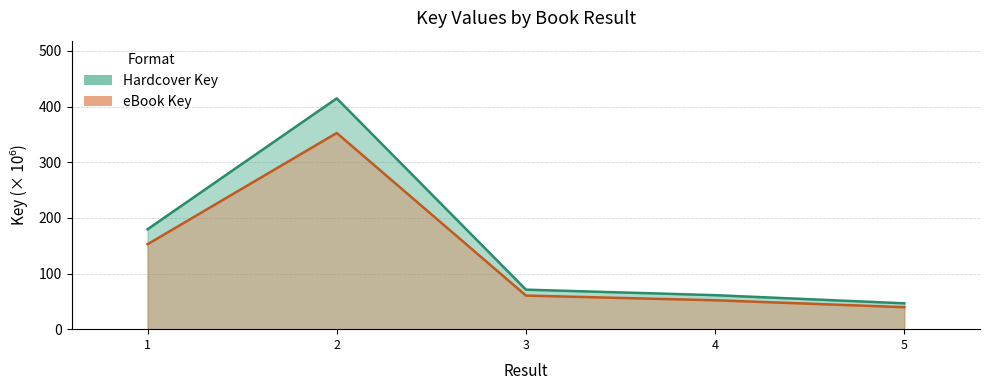

At how many categories does at least one series exceed 141?

2